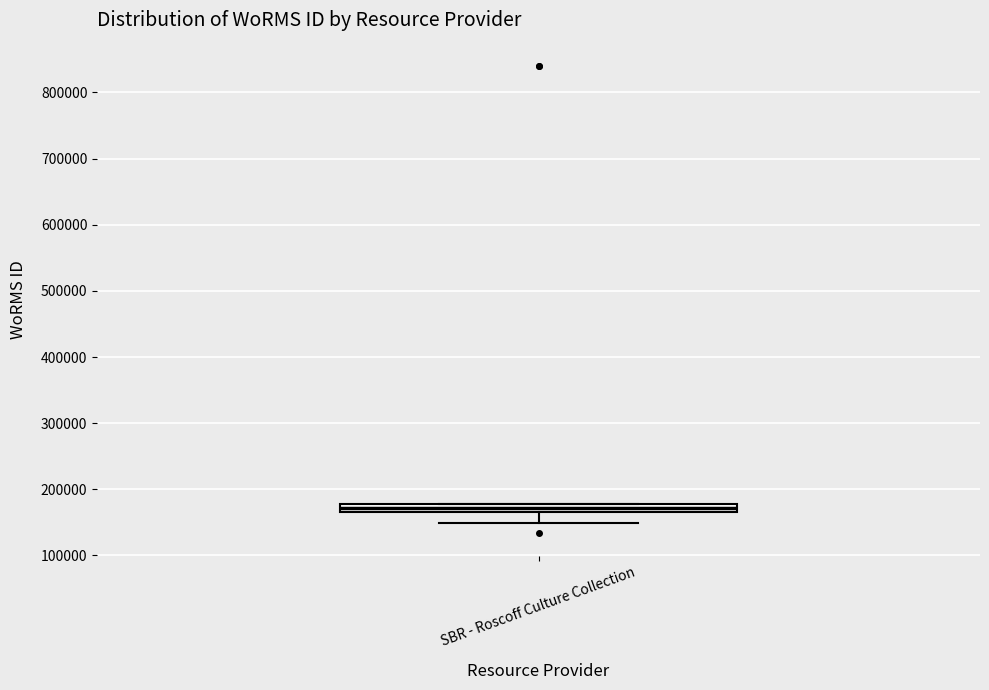

Where is the upper edge of the box for SBR - Roscoff Culture Collection on the y-axis? The values are not printed on the chart, so give them approximately, as read against the axis.

180000